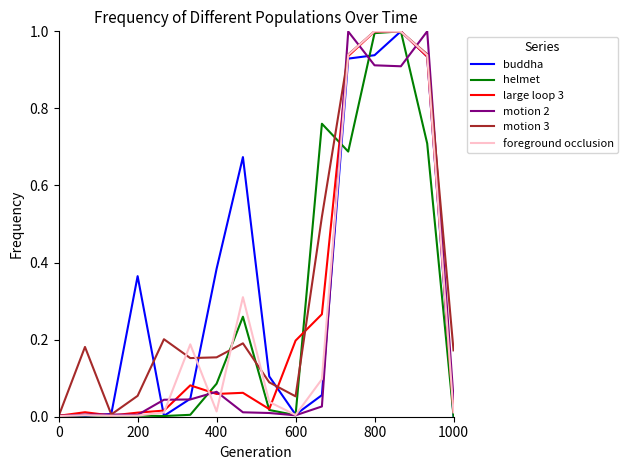

What are all the series names shown in the legend?

buddha, helmet, large loop 3, motion 2, motion 3, foreground occlusion